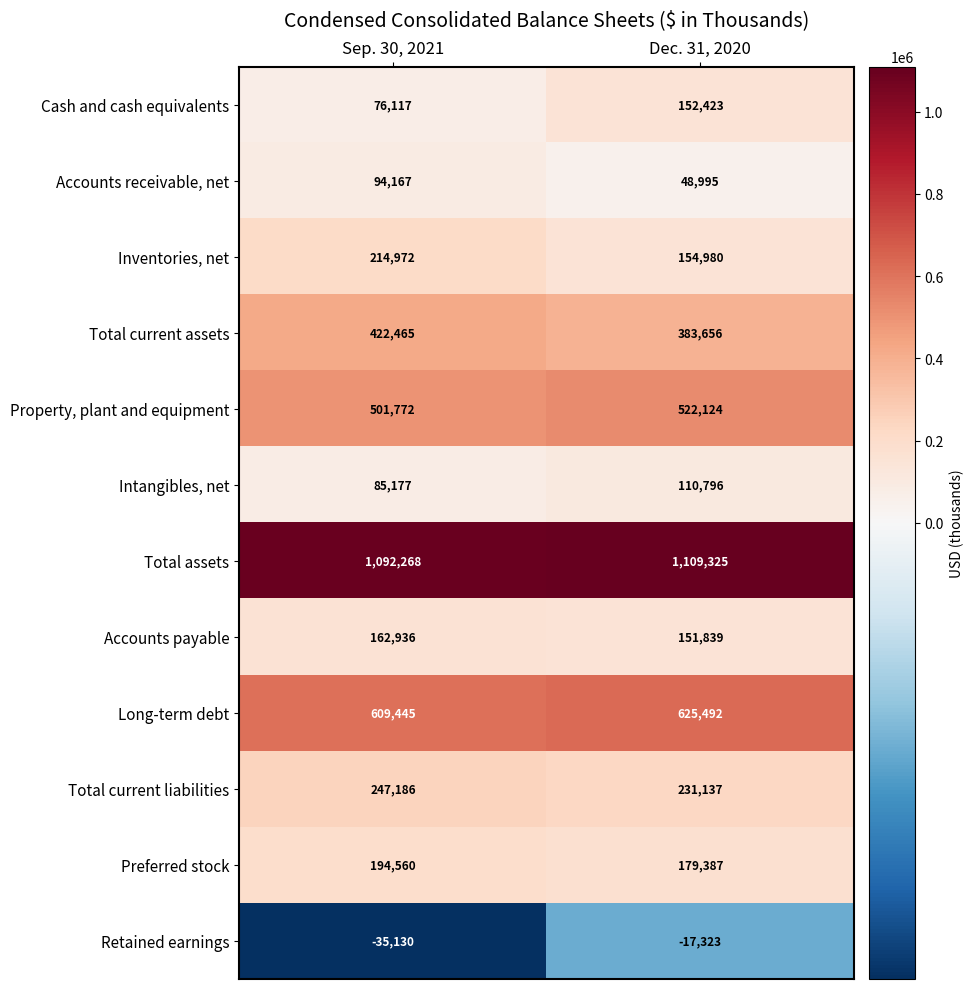

Read the Retained earnings value at Sep. 30, 2021.

-35130